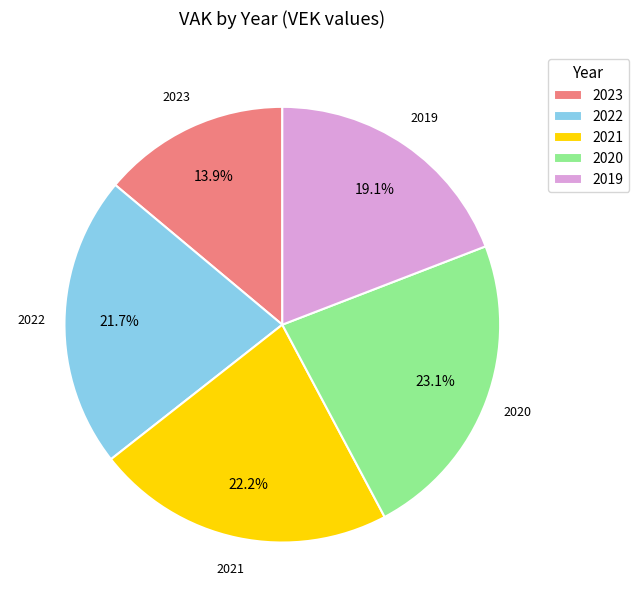

Does 2021 account for over 50% of the chart?

No